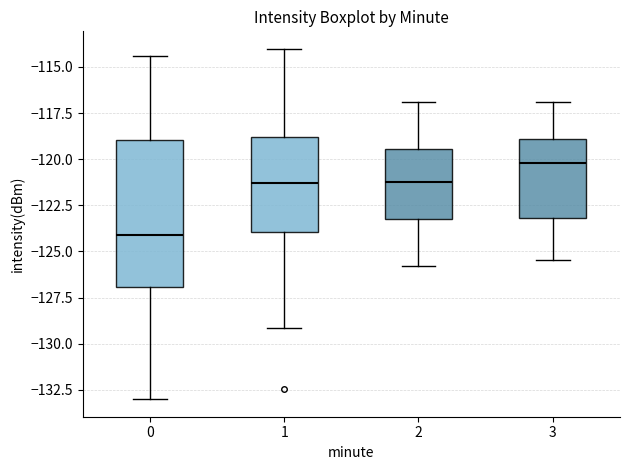

Which box's median line is the highest?

3